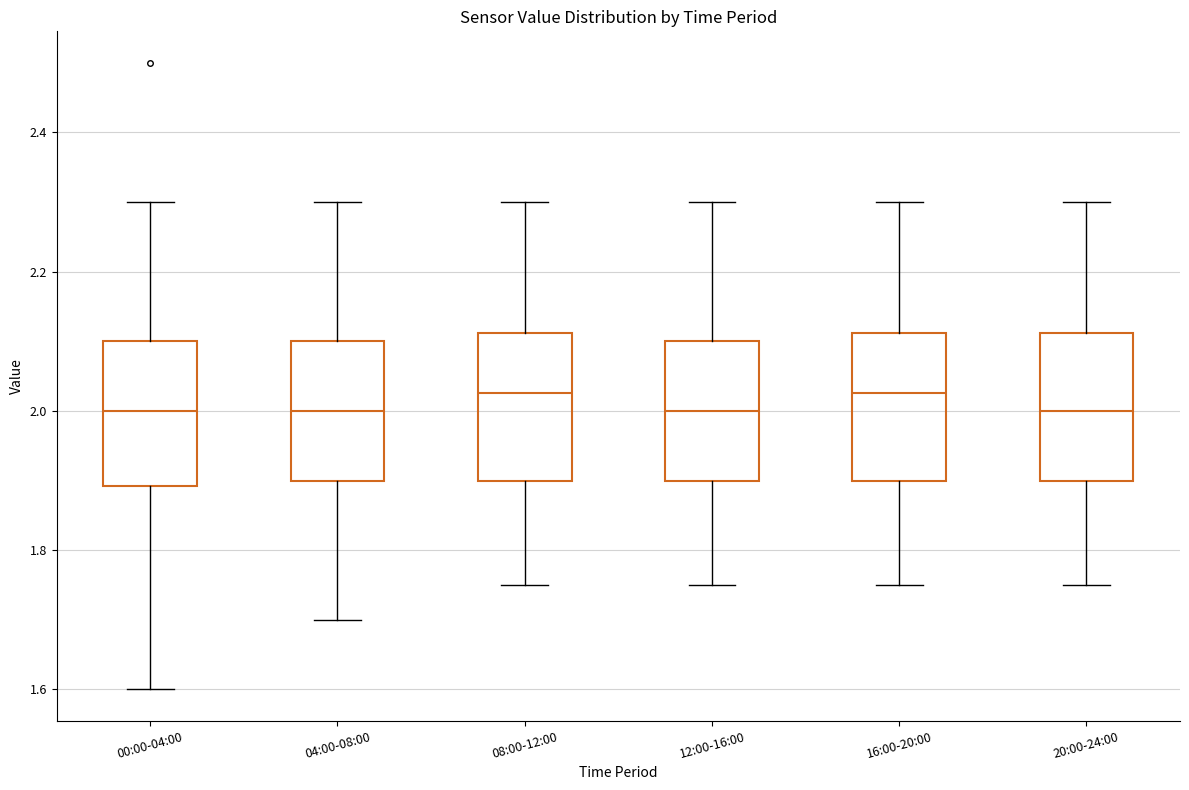

Reading left to right, read every box against the y-axis: the position of its median line, the range the box covers, and the ends of its whiskers. The values are not printed on the chart, so give them approximately, as read against the axis.

00:00-04:00: median 2.00, box 1.90 to 2.10, whiskers 1.60 to 2.30
04:00-08:00: median 2.00, box 1.90 to 2.10, whiskers 1.70 to 2.30
08:00-12:00: median 2.02, box 1.90 to 2.12, whiskers 1.76 to 2.30
12:00-16:00: median 2.00, box 1.90 to 2.10, whiskers 1.76 to 2.30
16:00-20:00: median 2.02, box 1.90 to 2.12, whiskers 1.76 to 2.30
20:00-24:00: median 2.00, box 1.90 to 2.12, whiskers 1.76 to 2.30